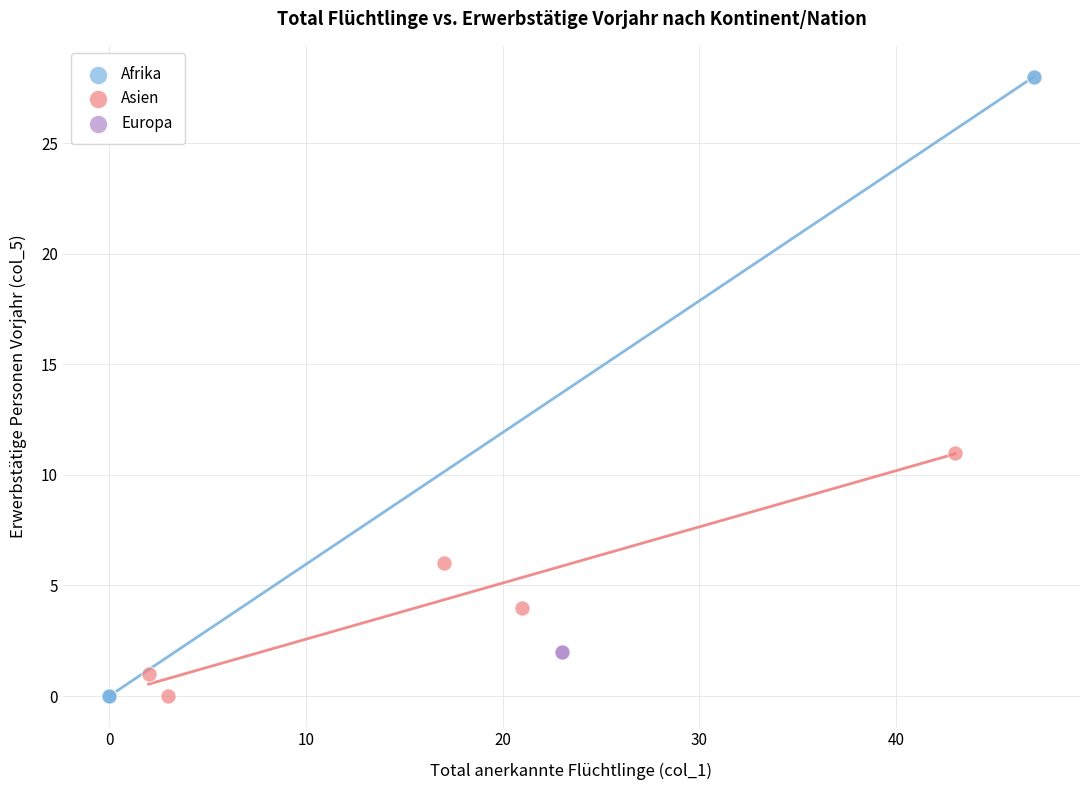

Which series reaches the maximum Y coordinate?

Afrika